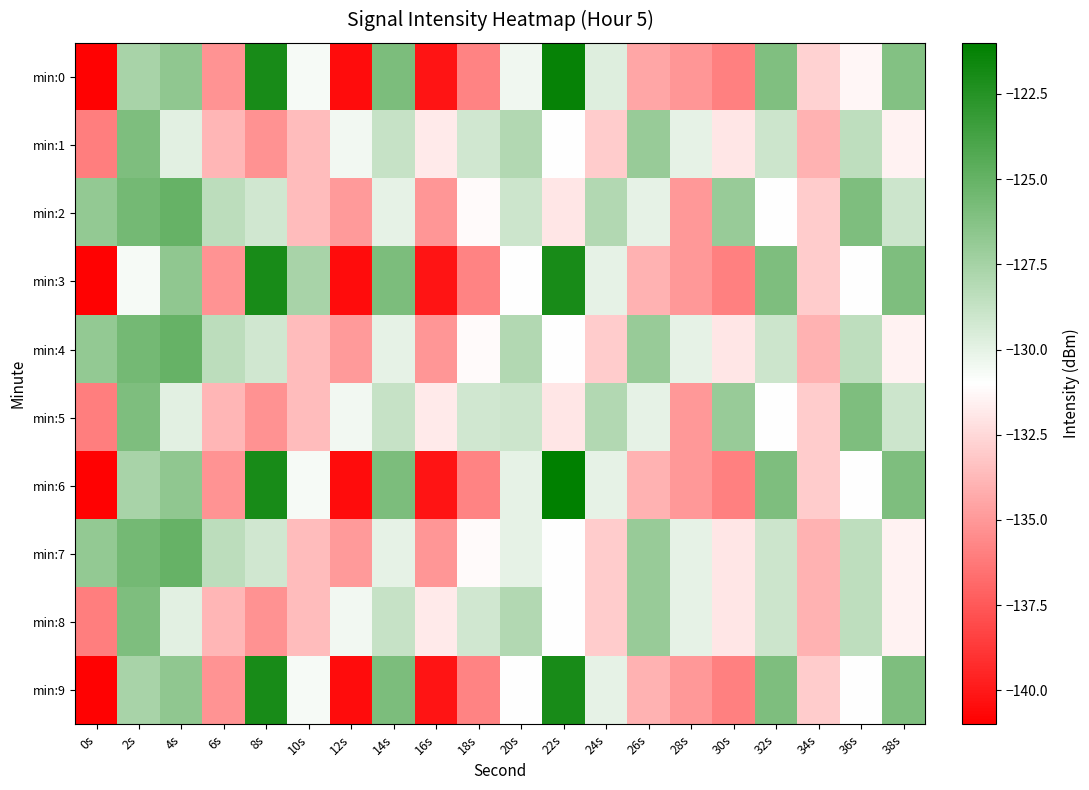

At how many categories does at least one series exceed -123?

2